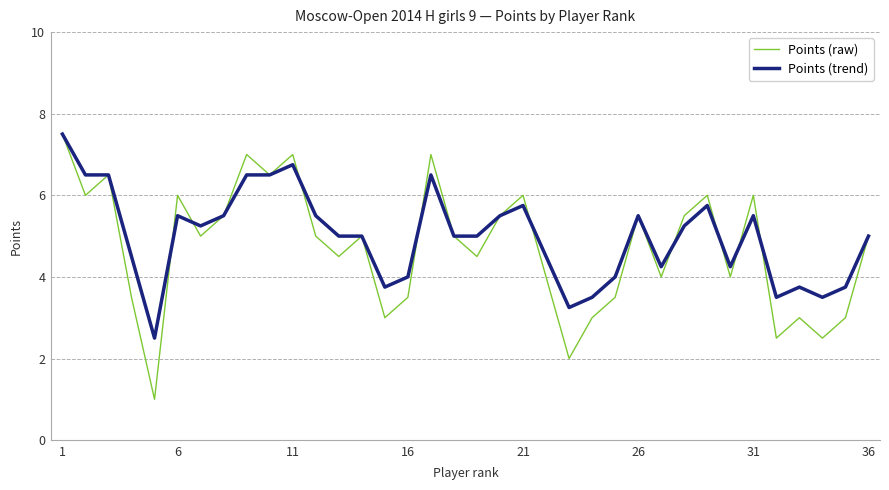

What is the greatest value displayed?

7.5